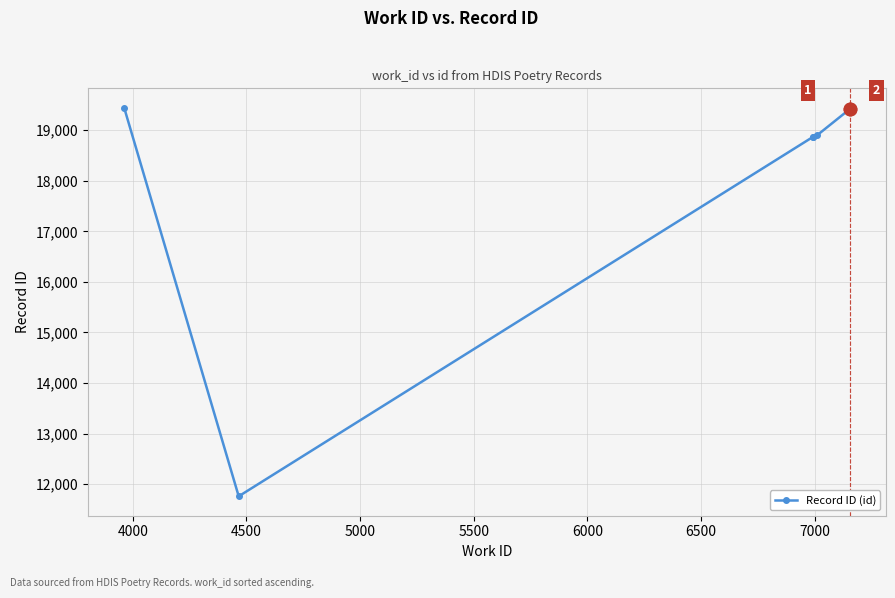

What is the difference between the maximum and minimum values?

7685